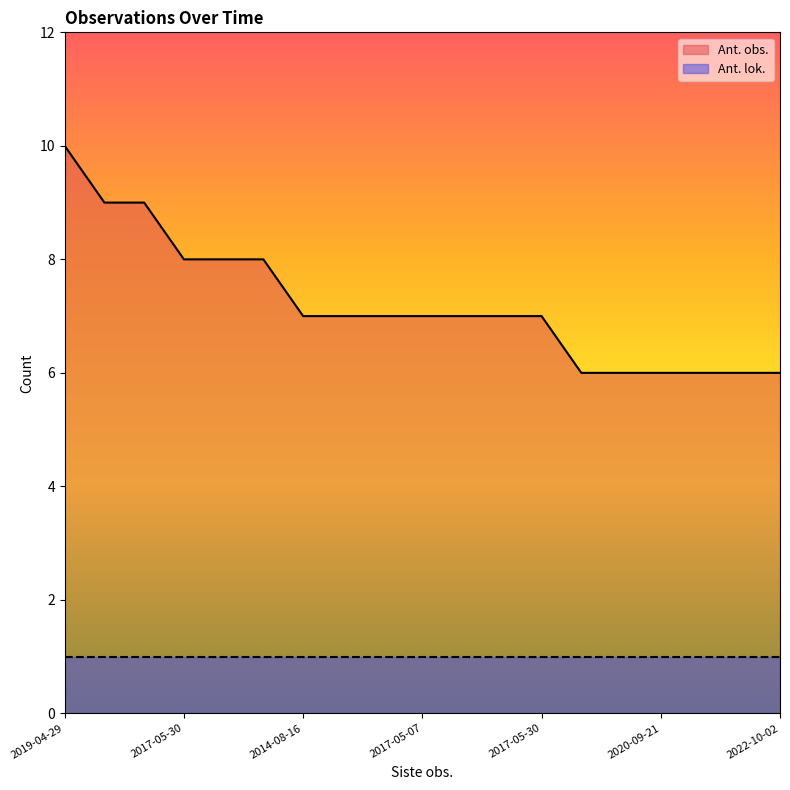

Which label corresponds to the largest value in the chart?

2019-04-29